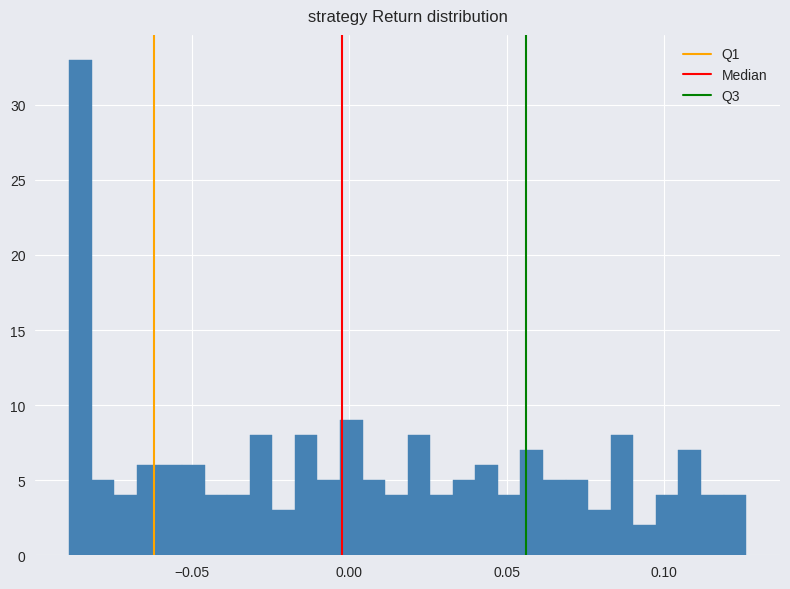

Around what value on the x-axis is the tallest bar? Give the approximate position of its centre, as read against the axis.

-0.085